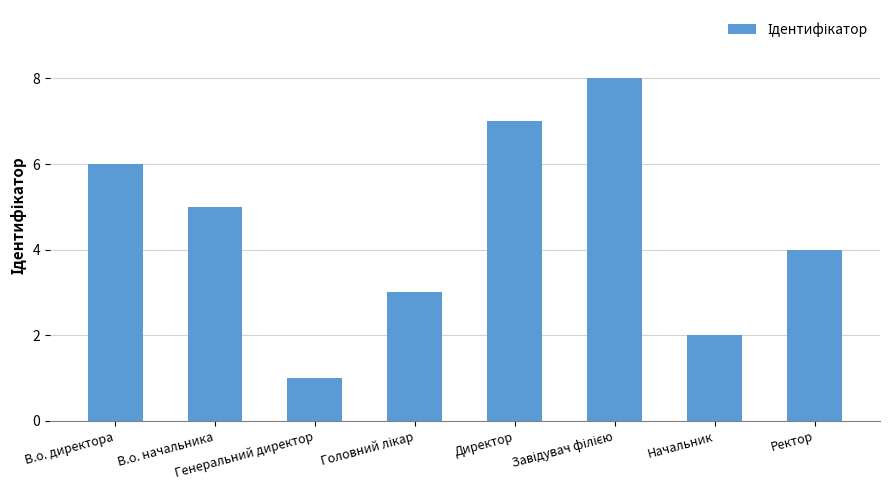

Reading left to right, what are all the values shown in this chart?

6	5	1	3	7	8	2	4